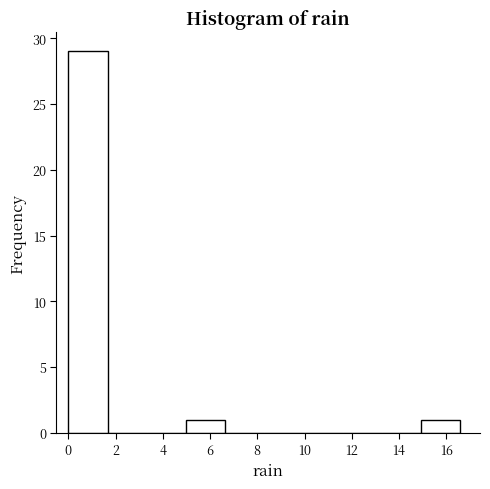

Reading left to right, list every bar in this chart as the range it spans on the x-axis followed by its height. Neither the bar edges nor the heights are printed on the chart, so give them approximately, as read against the axes.

0.00 to 1.66: 29
1.66 to 3.32: 0
3.32 to 4.98: 0
4.98 to 6.64: 1
6.64 to 8.30: 0
8.30 to 9.96: 0
9.96 to 11.62: 0
11.62 to 13.28: 0
13.28 to 14.94: 0
14.94 to 16.60: 1